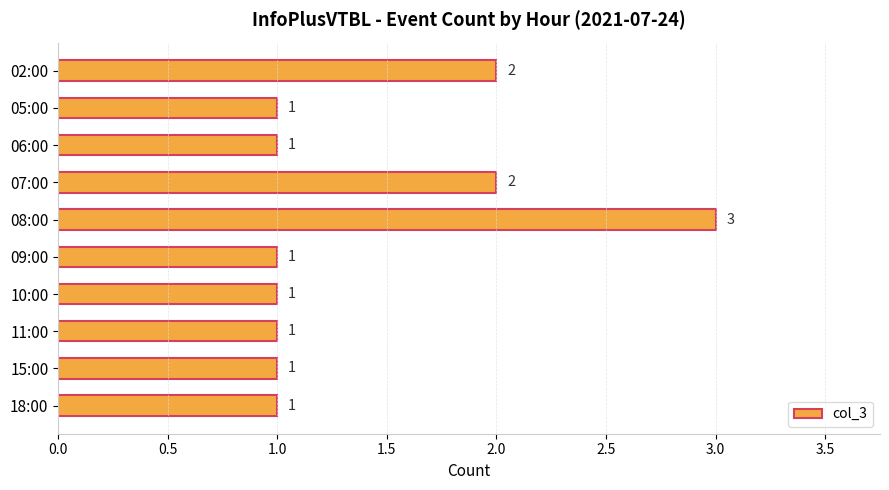

Does the chart contain any negative values?

No